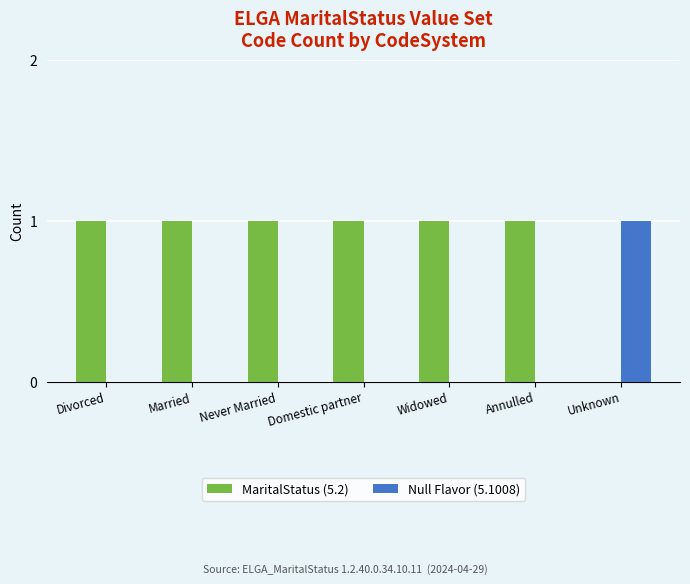

At which label does Null Flavor (5.1008) reach its peak?

Unknown